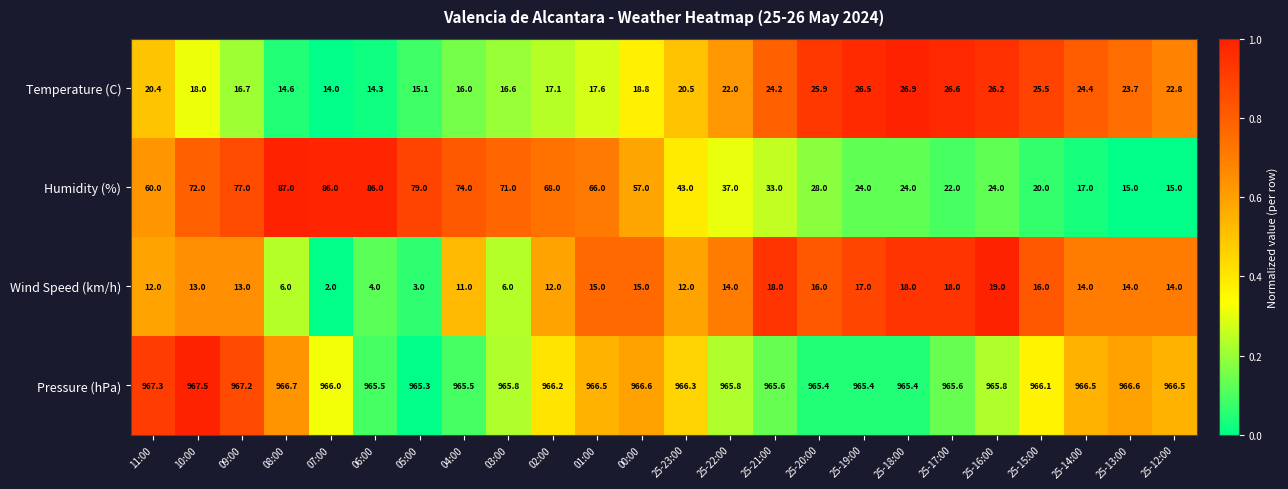

Where does the Pressure (hPa) series first go above 966?

11:00